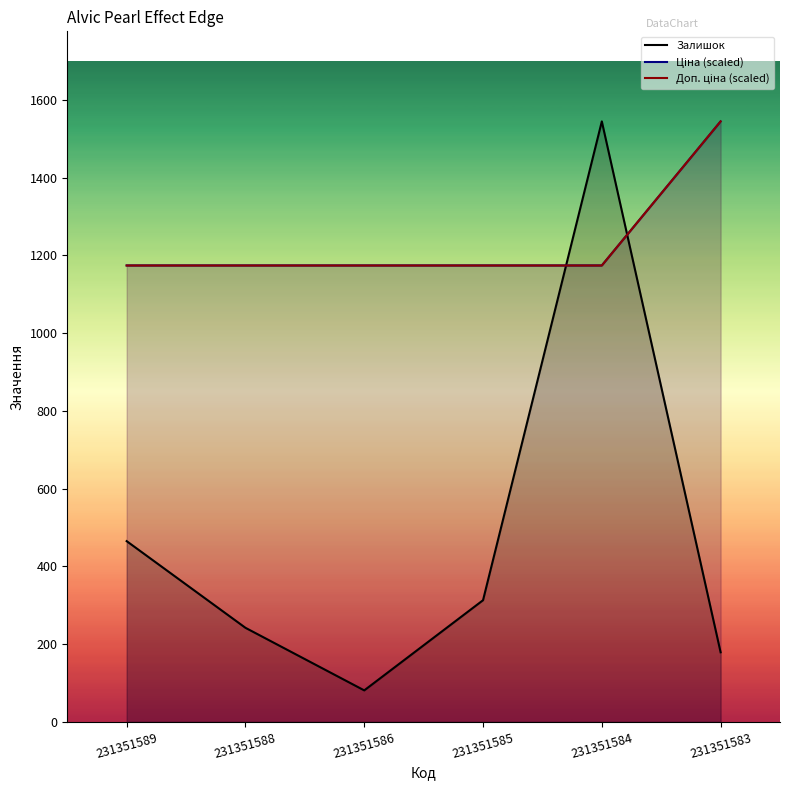

True or false: Ціна (scaled) and Доп. ціна (scaled) cross at least once.

False